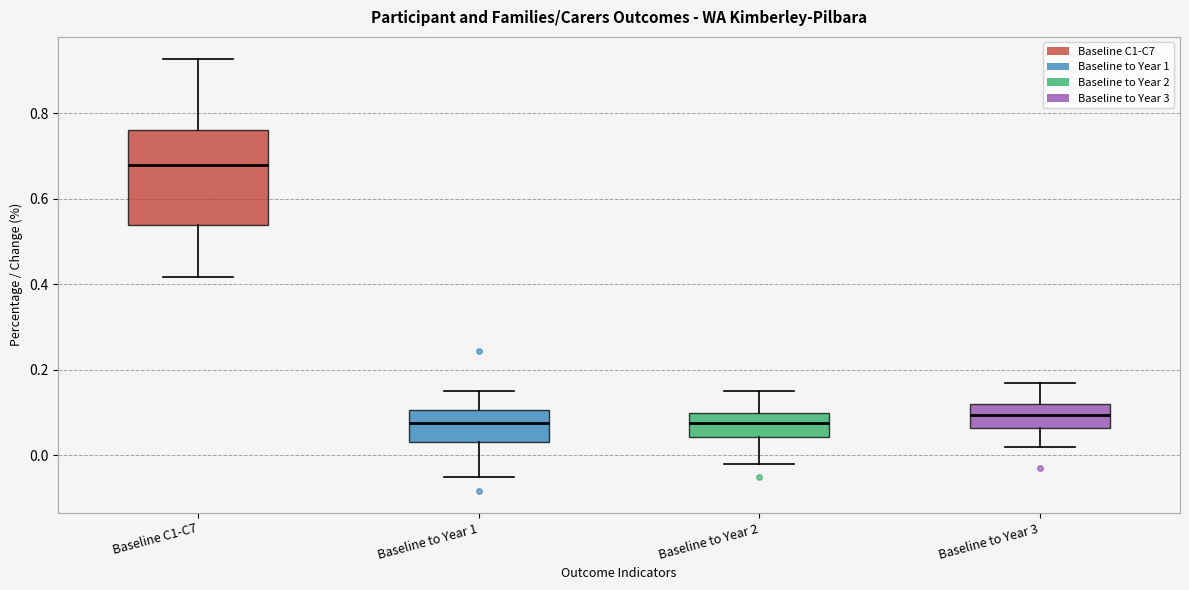

Comparing the boxes themselves (not the whiskers), which one is the tallest?

Baseline C1-C7